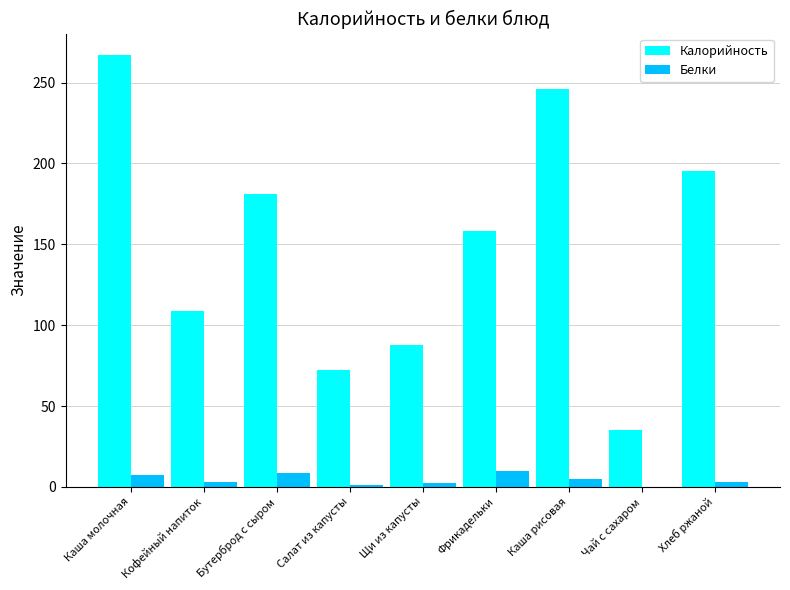

How many distinct data groups are displayed?

2